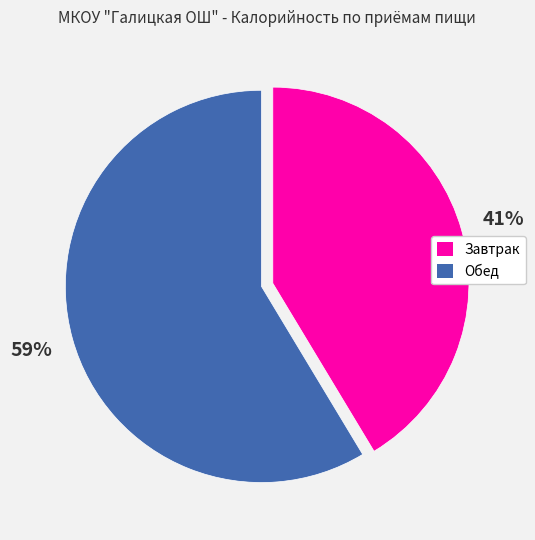

What is the smallest slice in the pie chart?

Завтрак